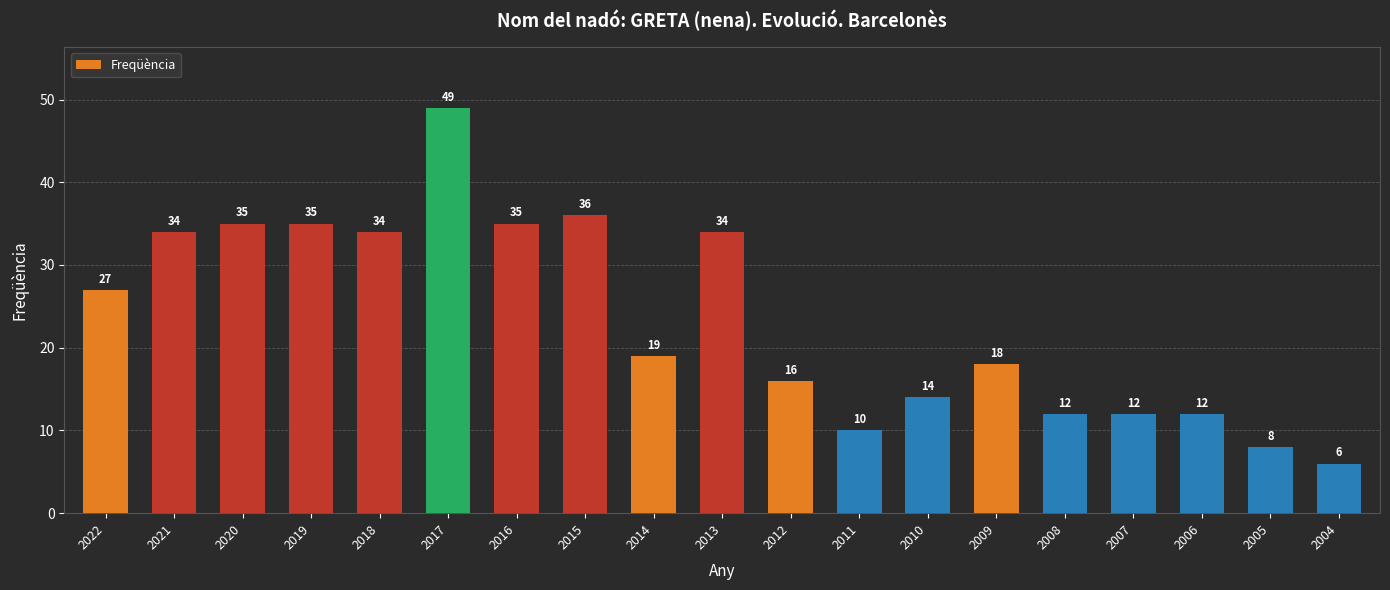

What is the value of the 7th bar from the left?

35